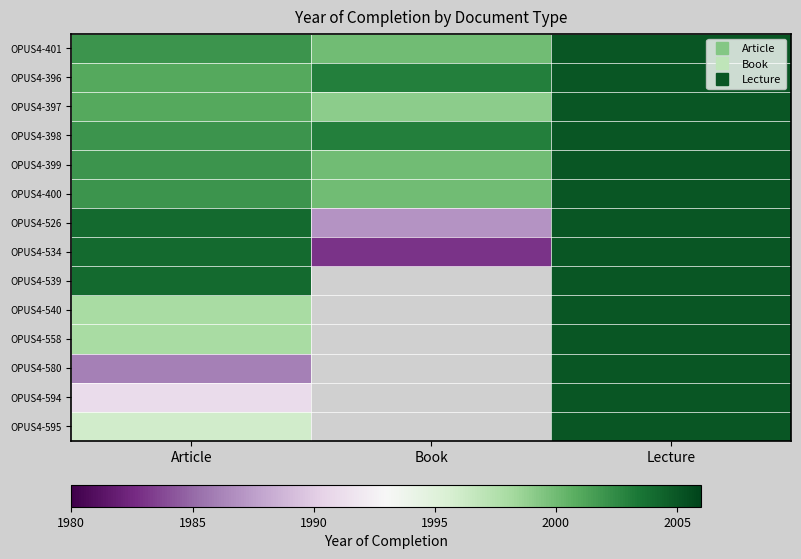

How many positive values does the OPUS4-594 series have?

2